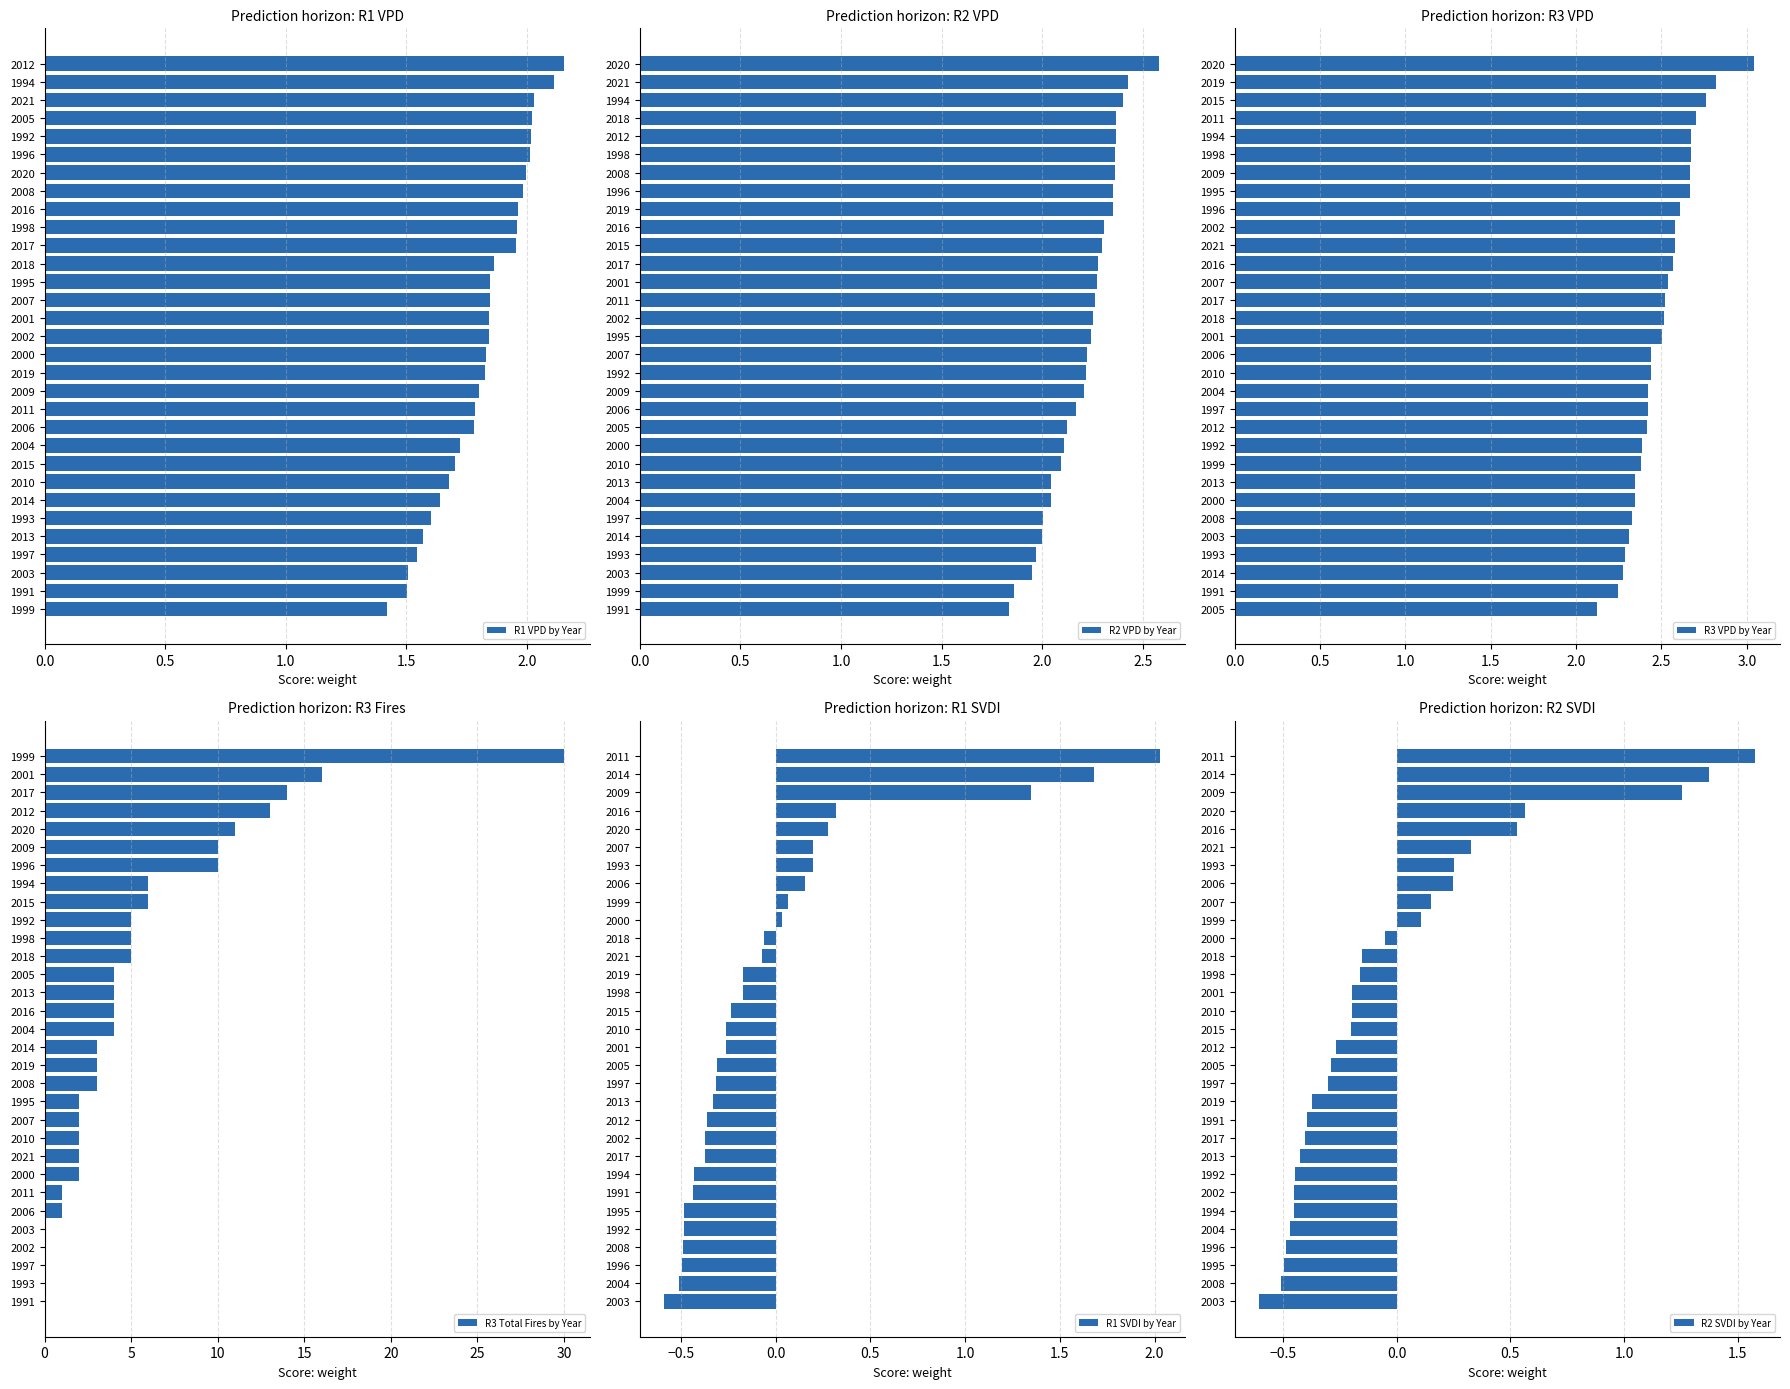

Is it true that R1 VPD by Year equals 1.8 at 2011?

True